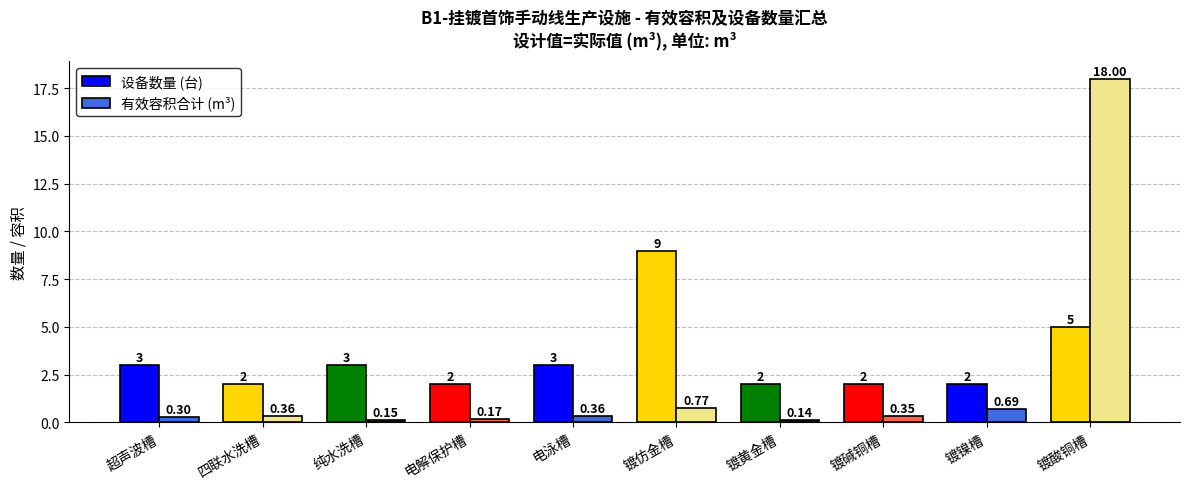

What is the highest value of the 有效容积合计 (m³) series?

18.0